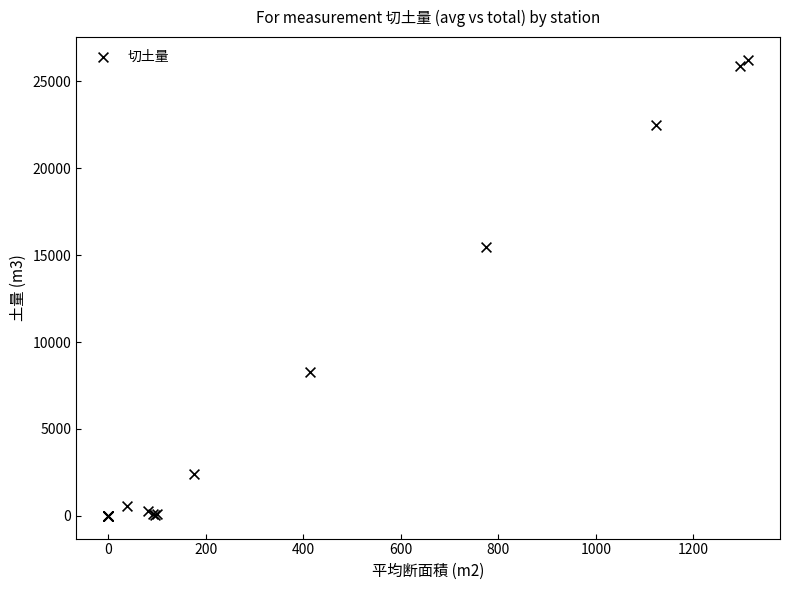

What Y value in the scatter plot is closest to 13119?

15484.0